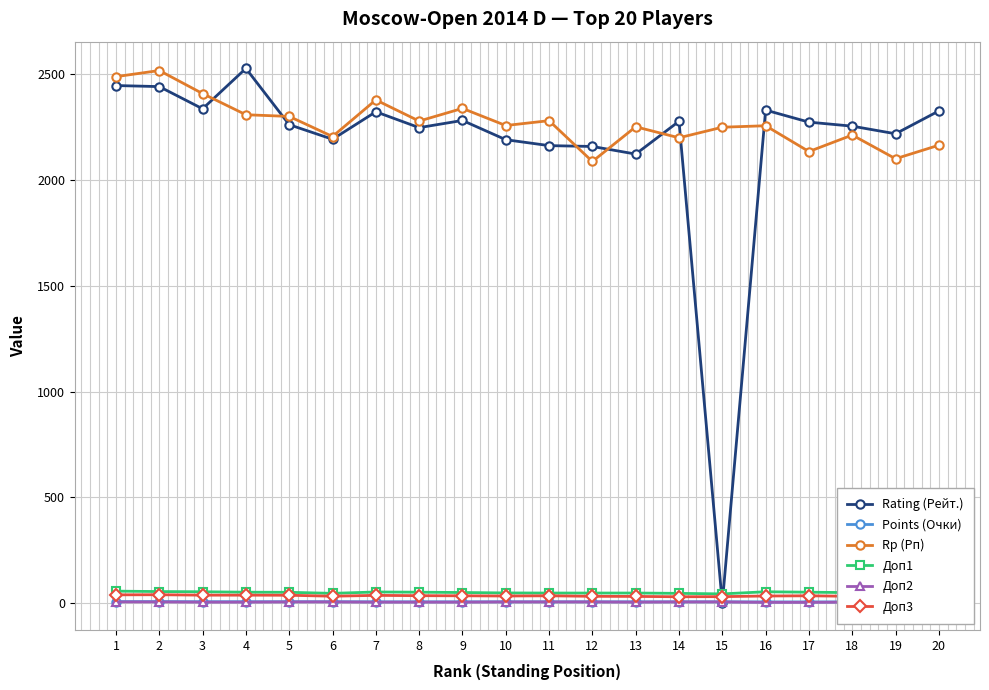

What is the sum of the Доп2 values at 12 and 17?

10.0